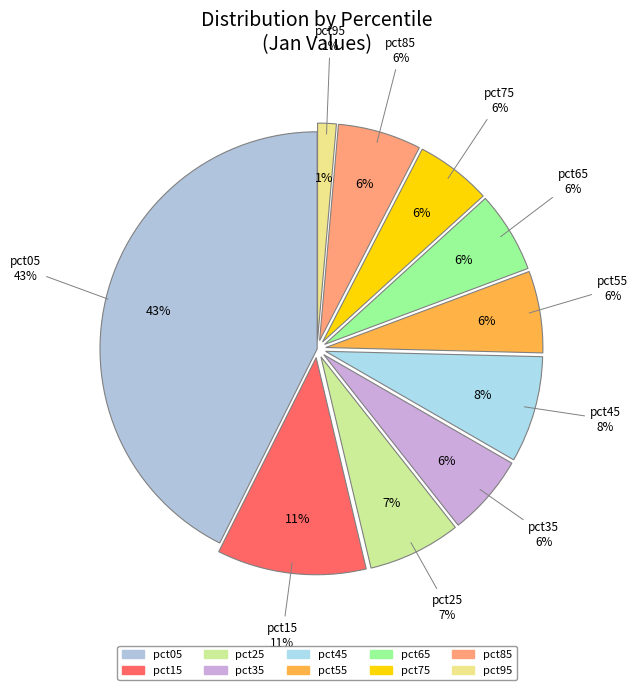

What percentage is NOT represented by pct95?

98.6%